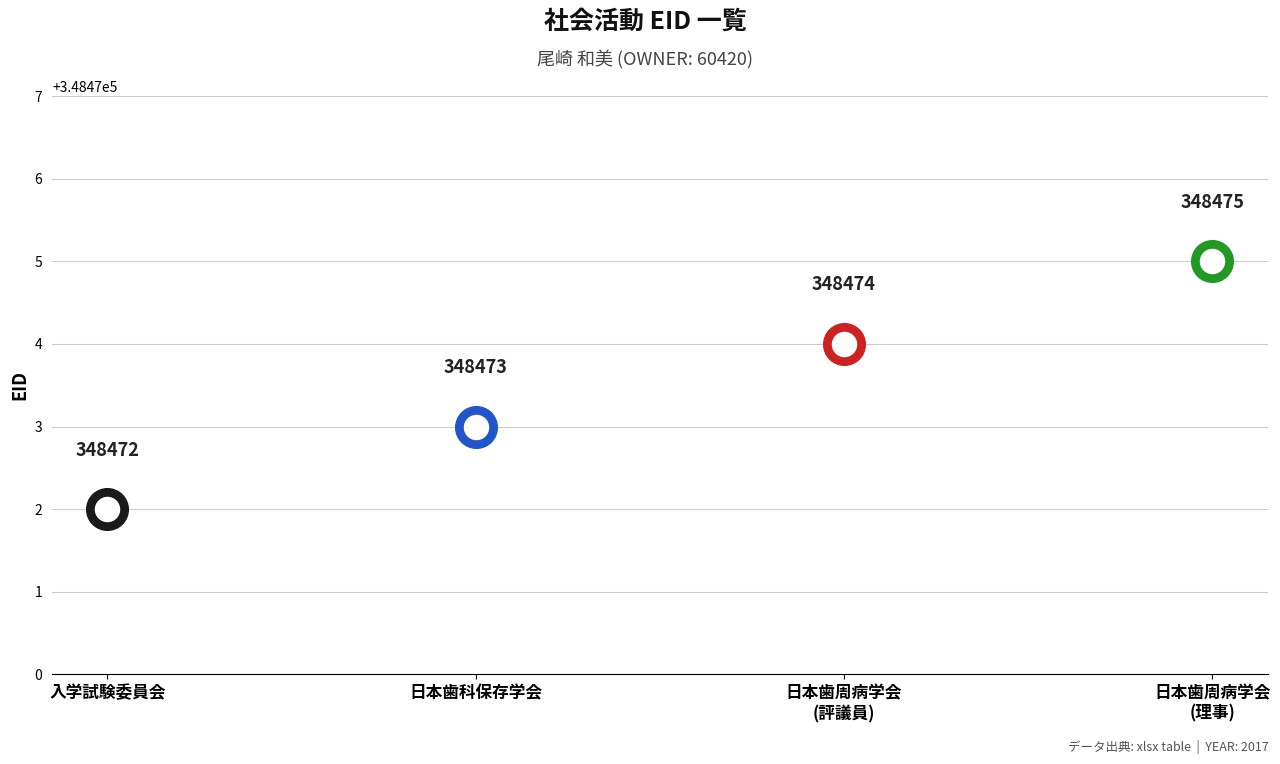

Which has a higher value, 特定非営利活動法人日本歯周病学会(理事) or 特定非営利活動法人日本歯周病学会(評議員)?

特定非営利活動法人日本歯周病学会(理事)